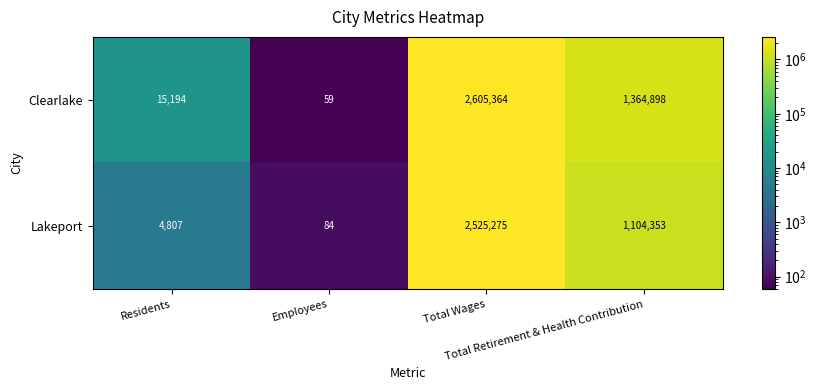

List the series in order of their overall mean, lowest first.

Lakeport, Clearlake